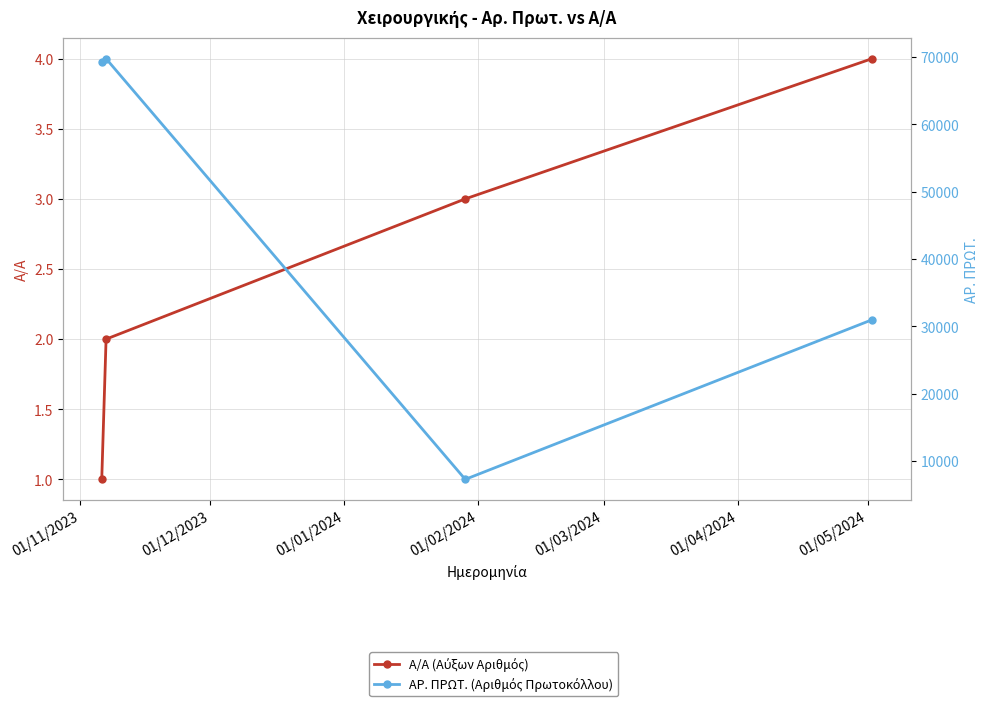

What is the difference between the second highest and second lowest values in the ΑΡ. ΠΡΩΤ. (Αριθμός Πρωτοκόλλου) series?

38259